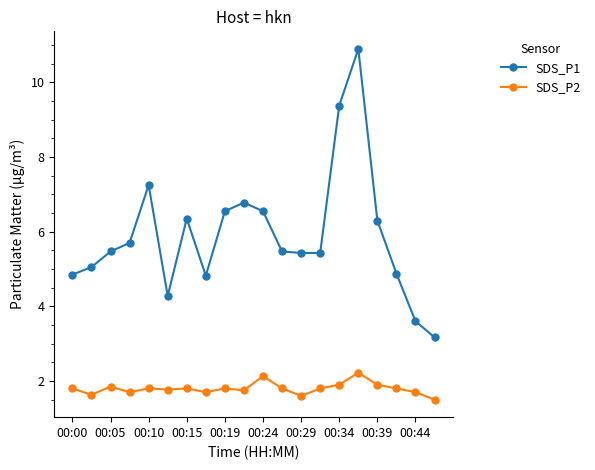

List the series in order of their overall mean, highest first.

SDS_P1, SDS_P2